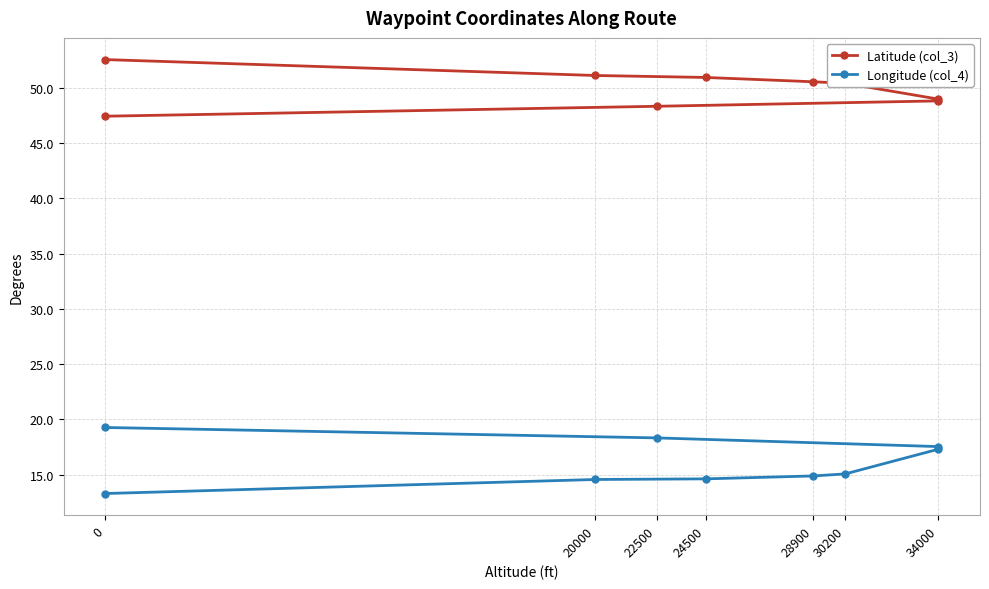

Which series has the largest total across all categories?

Latitude (col_3)